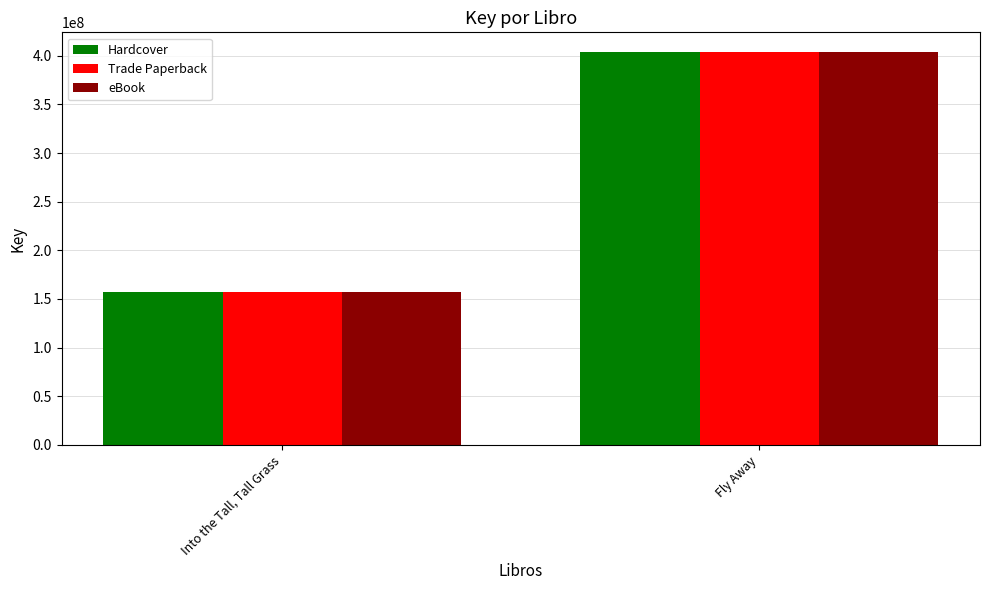

Reading right to left, what are all the values shown in this chart?

Hardcover: 403910348	156920488
Trade Paperback: 403910348	156920488
eBook: 403910348	156920488